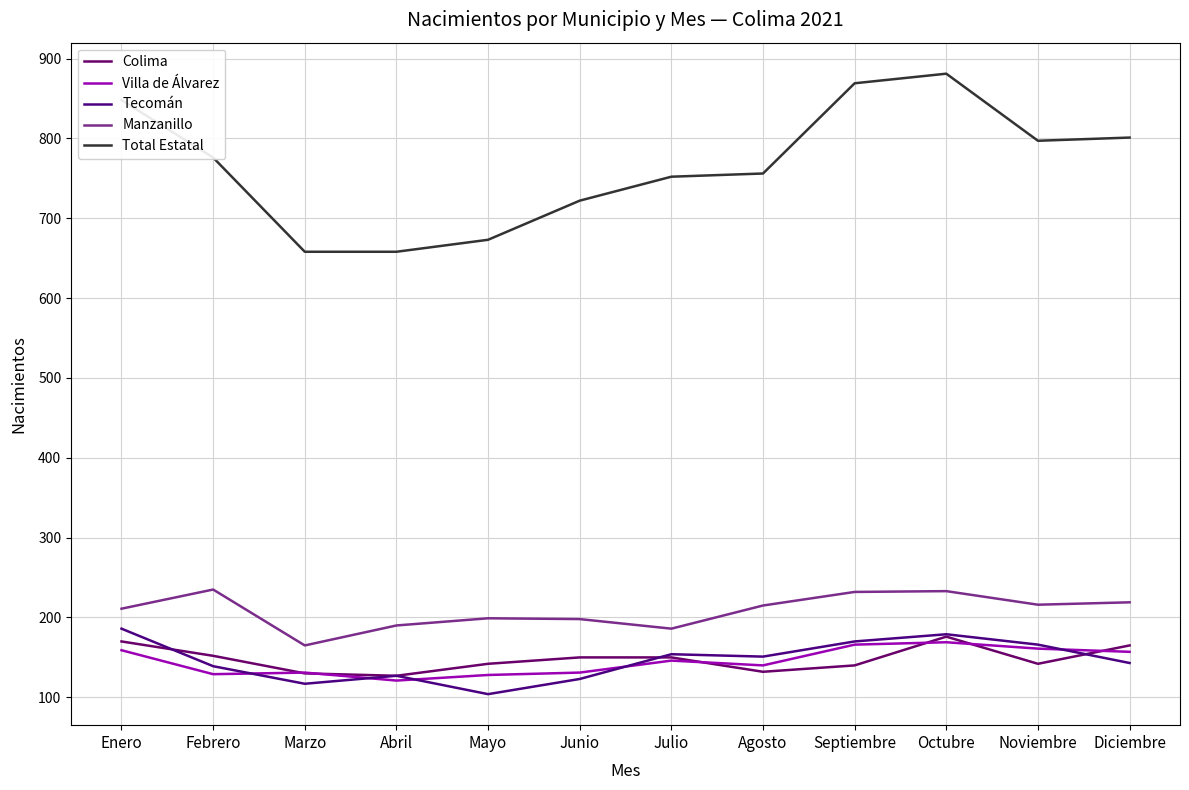

Does the chart have visible grid lines?

Yes